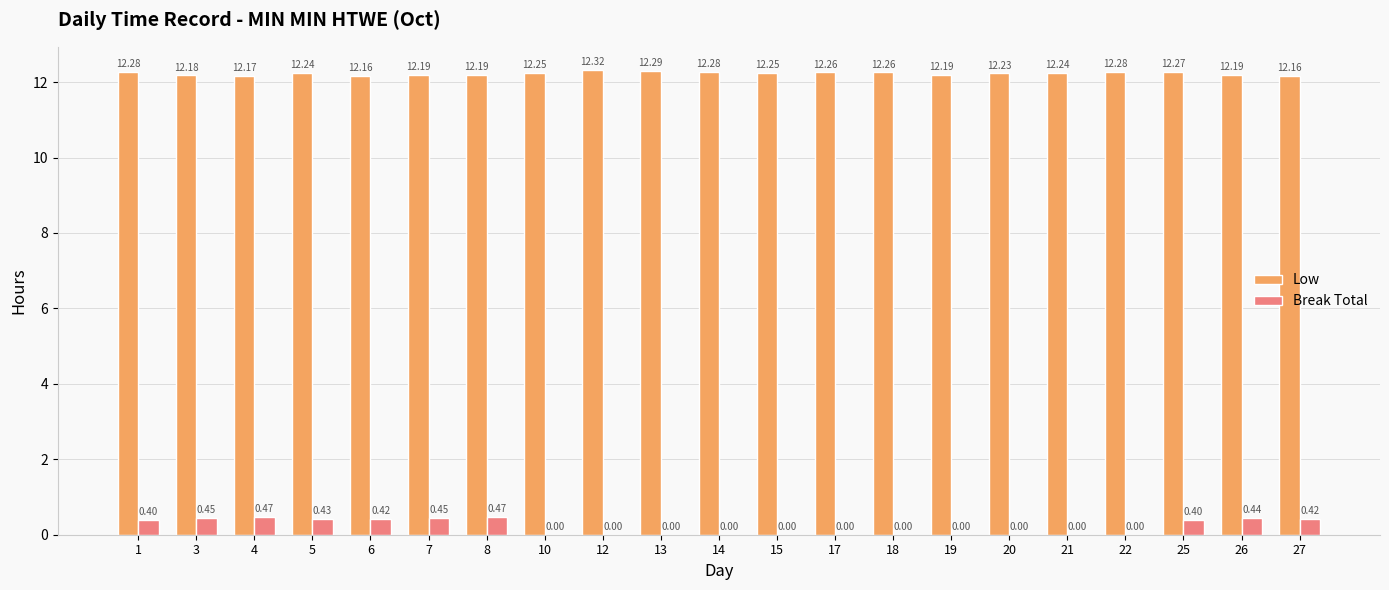

What is the sum of the Low values at 20 and 6?

24.4